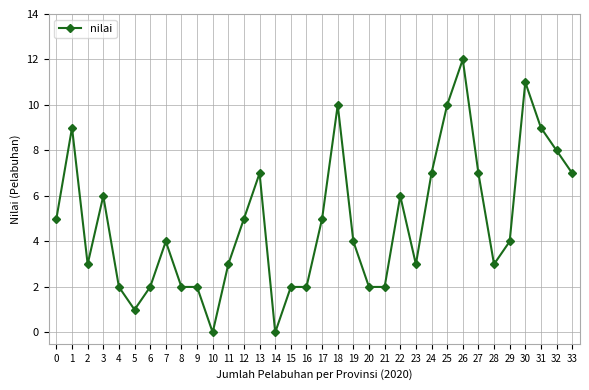

The chart shows a value of 13 at 31. True or false?

False